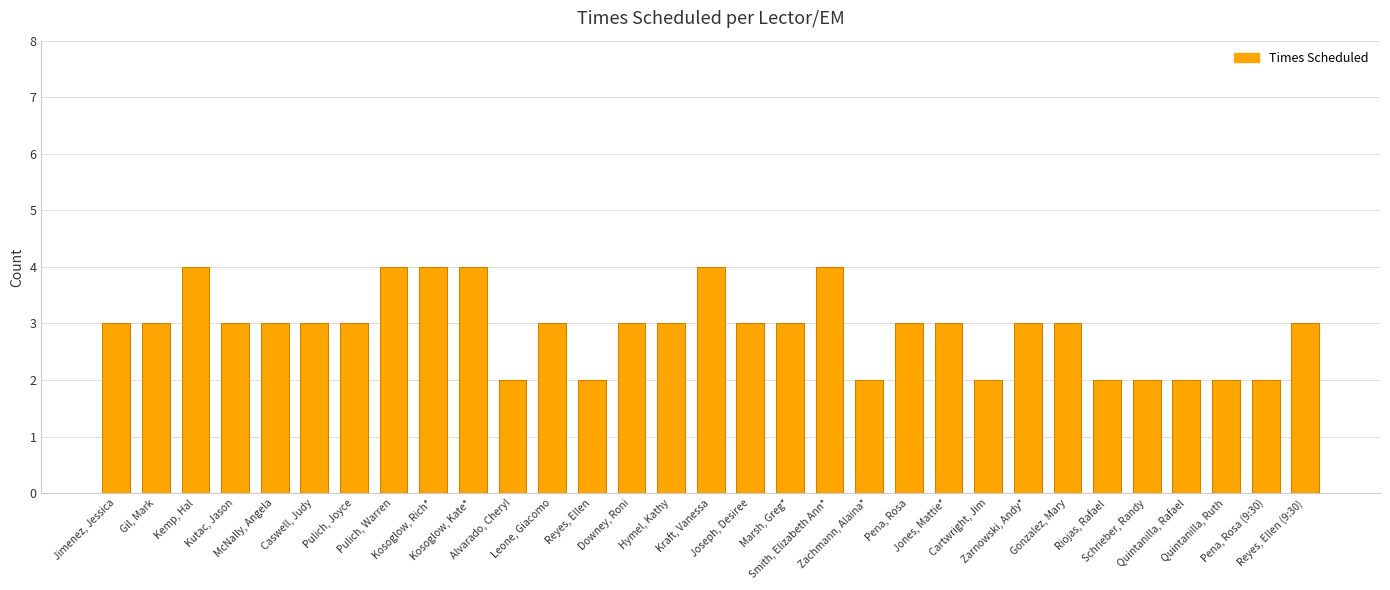

How many categories are shown in the chart?

31